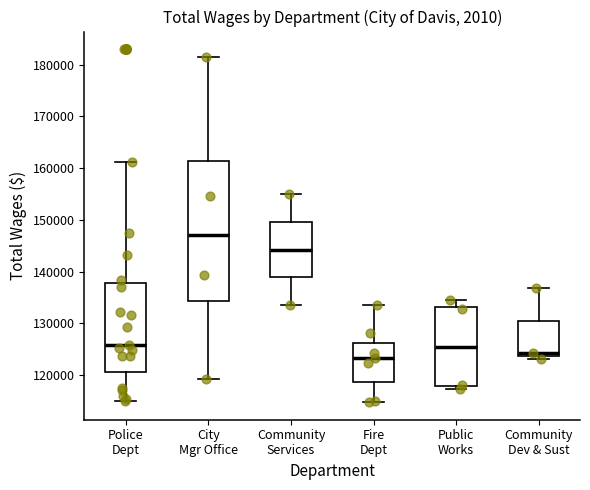

Comparing the boxes themselves (not the whiskers), which one is the tallest?

City Mgr Office